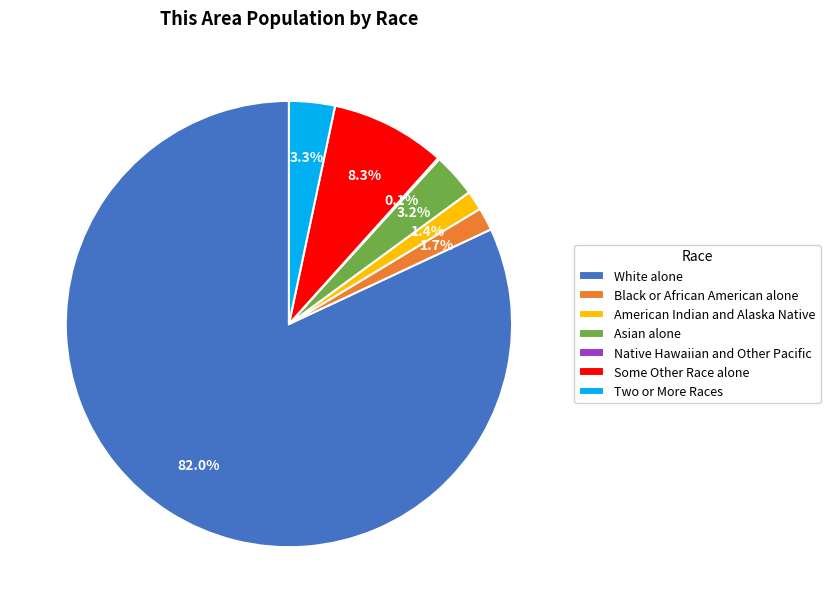

Which category has the biggest portion of the pie?

White alone